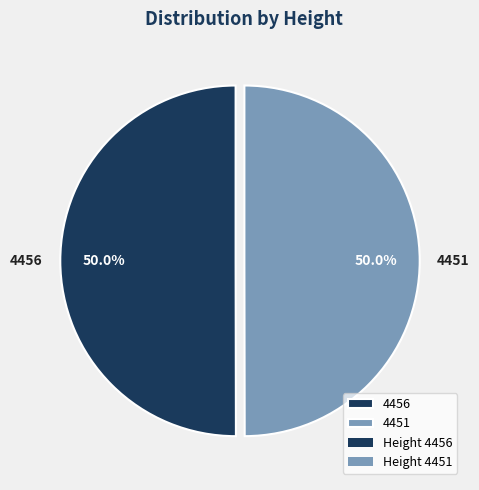

How much of the chart is everything except 4451?

50.0%